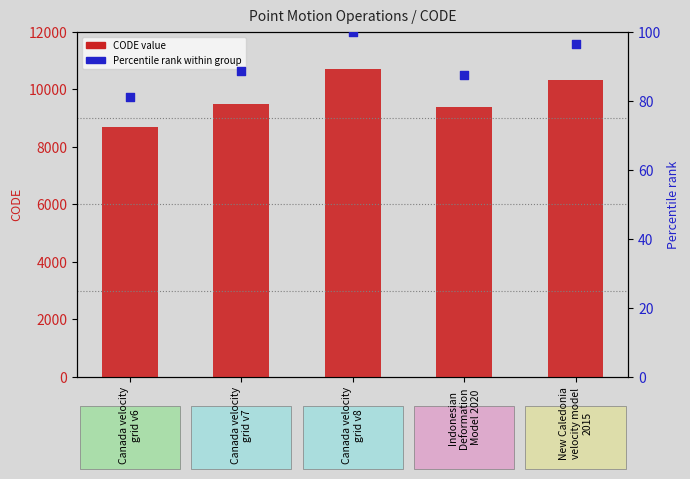

Which series contains the lowest Y value?

Percentile rank